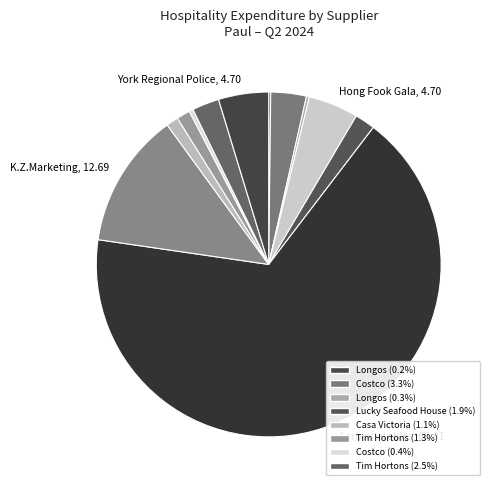

How many segments does this pie chart have?

12